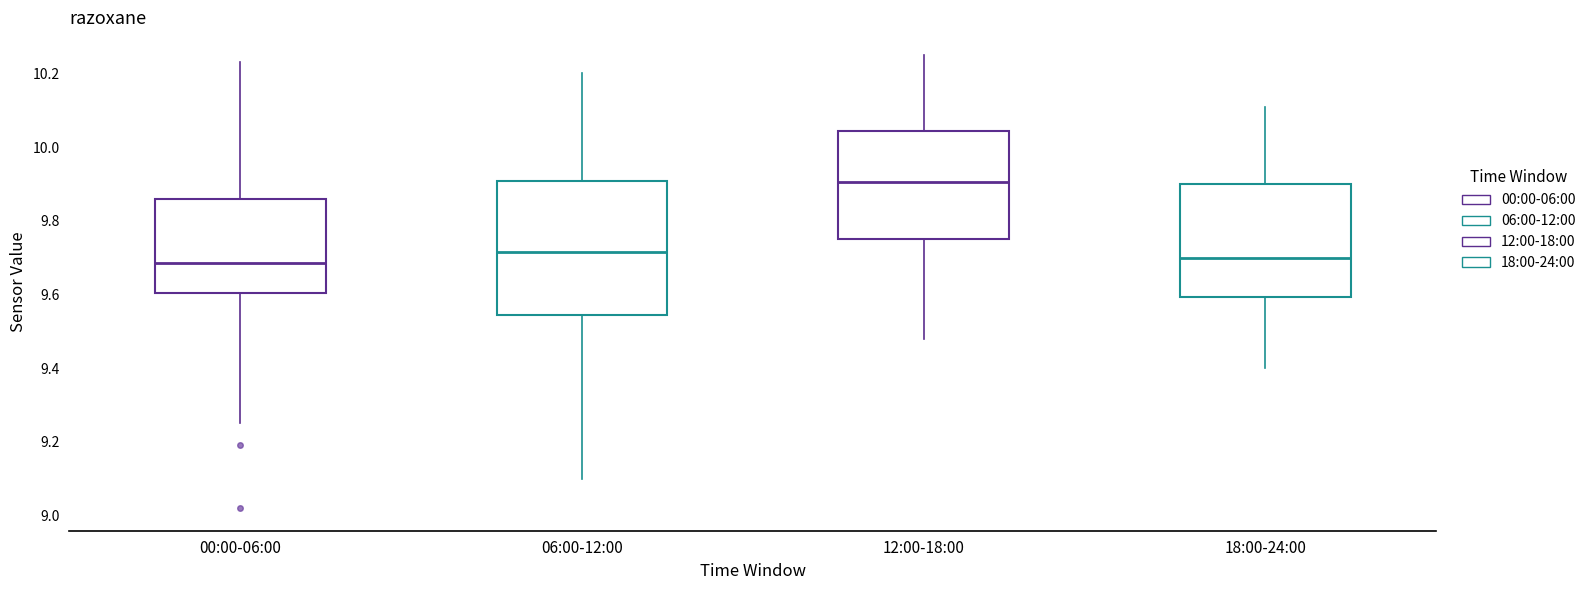

Reading left to right, read every box against the y-axis: the position of its median line, the range the box covers, and the ends of its whiskers. The values are not printed on the chart, so give them approximately, as read against the axis.

00:00-06:00: median 9.68, box 9.60 to 9.86, whiskers 9.26 to 10.24
06:00-12:00: median 9.72, box 9.54 to 9.90, whiskers 9.10 to 10.20
12:00-18:00: median 9.90, box 9.76 to 10.04, whiskers 9.48 to 10.26
18:00-24:00: median 9.70, box 9.60 to 9.90, whiskers 9.40 to 10.12